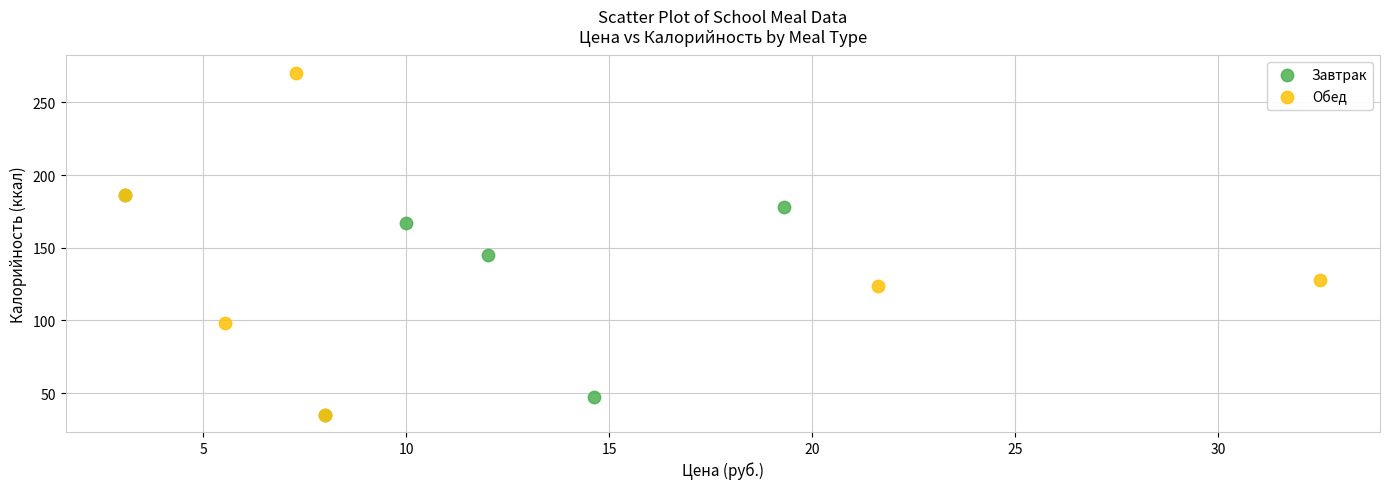

Which series has the largest Y range (max minus min)?

Обед